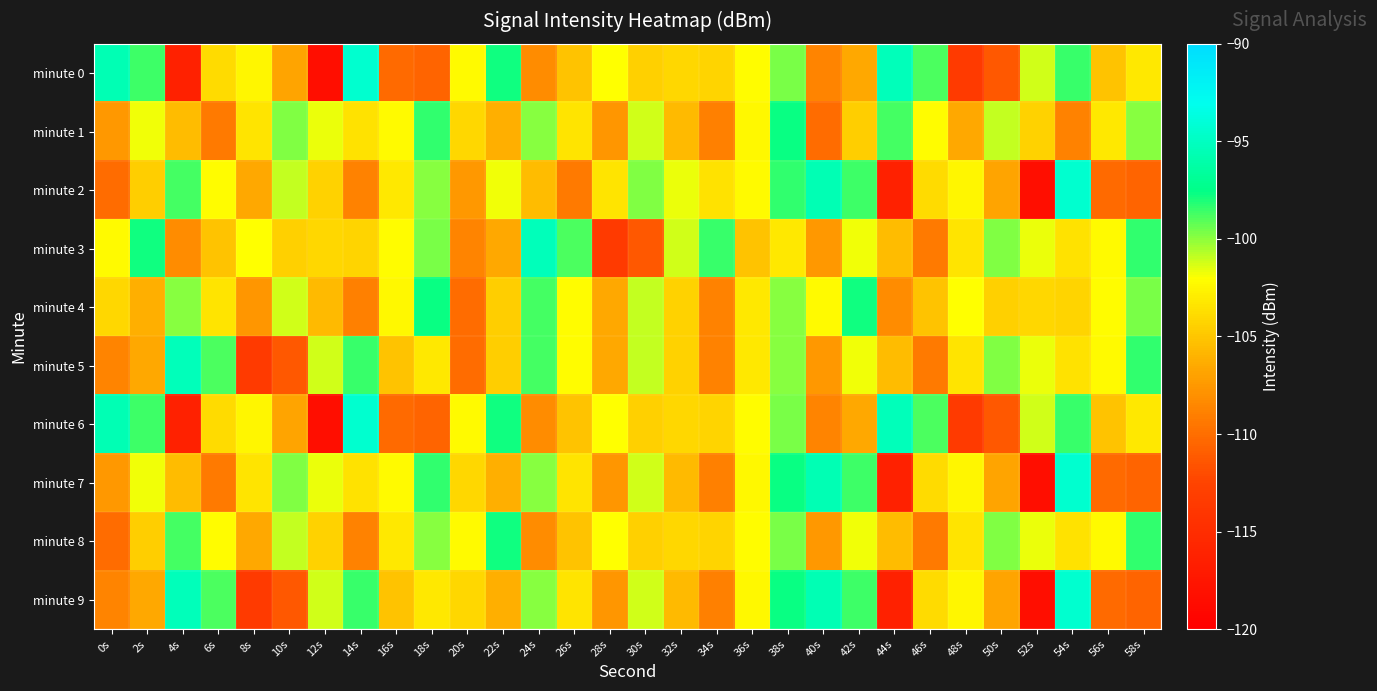

Reading right to left, extract all data points from this chart.

minute 0: 58s=-103.2	56s=-105.2	54s=-98.5	52s=-101.2	50s=-111.2	48s=-113.6	46s=-98.8	44s=-95.4	42s=-106.6	40s=-108.7	38s=-99.7	36s=-102.1	34s=-104.3	32s=-104.1	30s=-104.4	28s=-102.0	26s=-105.2	24s=-108.2	22s=-97.8	20s=-102.2	18s=-110.5	16s=-110.2	14s=-94.4	12s=-118.3	10s=-106.8	8s=-102.5	6s=-103.9	4s=-116.4	2s=-98.7	0s=-95.5
minute 1: 58s=-99.9	56s=-103.2	54s=-108.8	52s=-104.3	50s=-101.0	48s=-106.5	46s=-102.1	44s=-98.8	42s=-104.6	40s=-110.1	38s=-97.7	36s=-102.3	34s=-108.9	32s=-105.7	30s=-101.2	28s=-107.7	26s=-103.5	24s=-99.9	22s=-106.2	20s=-104.1	18s=-98.3	16s=-102.3	14s=-103.5	12s=-101.7	10s=-99.7	8s=-103.5	6s=-109.2	4s=-105.5	2s=-101.8	0s=-107.5
minute 2: 58s=-110.5	56s=-110.2	54s=-94.4	52s=-118.3	50s=-106.8	48s=-102.5	46s=-103.9	44s=-116.4	42s=-98.7	40s=-95.5	38s=-98.3	36s=-102.3	34s=-103.5	32s=-101.7	30s=-99.7	28s=-103.5	26s=-109.2	24s=-105.5	22s=-101.8	20s=-107.5	18s=-99.9	16s=-103.2	14s=-108.8	12s=-104.3	10s=-101.0	8s=-106.5	6s=-102.1	4s=-98.8	2s=-104.6	0s=-110.1
minute 3: 58s=-98.3	56s=-102.3	54s=-103.5	52s=-101.7	50s=-99.7	48s=-103.5	46s=-109.2	44s=-105.5	42s=-101.8	40s=-107.5	38s=-103.2	36s=-105.2	34s=-98.5	32s=-101.2	30s=-111.2	28s=-113.6	26s=-98.8	24s=-95.4	22s=-106.6	20s=-108.7	18s=-99.7	16s=-102.1	14s=-104.3	12s=-104.1	10s=-104.4	8s=-102.0	6s=-105.2	4s=-108.2	2s=-97.8	0s=-102.2
minute 4: 58s=-99.7	56s=-102.1	54s=-104.3	52s=-104.1	50s=-104.4	48s=-102.0	46s=-105.2	44s=-108.2	42s=-97.8	40s=-102.2	38s=-99.9	36s=-103.2	34s=-108.8	32s=-104.3	30s=-101.0	28s=-106.5	26s=-102.1	24s=-98.8	22s=-104.6	20s=-110.1	18s=-97.7	16s=-102.3	14s=-108.9	12s=-105.7	10s=-101.2	8s=-107.7	6s=-103.5	4s=-99.9	2s=-106.2	0s=-104.1
minute 5: 58s=-98.3	56s=-102.3	54s=-103.5	52s=-101.7	50s=-99.7	48s=-103.5	46s=-109.2	44s=-105.5	42s=-101.8	40s=-107.5	38s=-99.9	36s=-103.2	34s=-108.8	32s=-104.3	30s=-101.0	28s=-106.5	26s=-102.1	24s=-98.8	22s=-104.6	20s=-110.1	18s=-103.2	16s=-105.2	14s=-98.5	12s=-101.2	10s=-111.2	8s=-113.6	6s=-98.8	4s=-95.4	2s=-106.6	0s=-108.7
minute 6: 58s=-103.2	56s=-105.2	54s=-98.5	52s=-101.2	50s=-111.2	48s=-113.6	46s=-98.8	44s=-95.4	42s=-106.6	40s=-108.7	38s=-99.7	36s=-102.1	34s=-104.3	32s=-104.1	30s=-104.4	28s=-102.0	26s=-105.2	24s=-108.2	22s=-97.8	20s=-102.2	18s=-110.5	16s=-110.2	14s=-94.4	12s=-118.3	10s=-106.8	8s=-102.5	6s=-103.9	4s=-116.4	2s=-98.7	0s=-95.5
minute 7: 58s=-110.5	56s=-110.2	54s=-94.4	52s=-118.3	50s=-106.8	48s=-102.5	46s=-103.9	44s=-116.4	42s=-98.7	40s=-95.5	38s=-97.7	36s=-102.3	34s=-108.9	32s=-105.7	30s=-101.2	28s=-107.7	26s=-103.5	24s=-99.9	22s=-106.2	20s=-104.1	18s=-98.3	16s=-102.3	14s=-103.5	12s=-101.7	10s=-99.7	8s=-103.5	6s=-109.2	4s=-105.5	2s=-101.8	0s=-107.5
minute 8: 58s=-98.3	56s=-102.3	54s=-103.5	52s=-101.7	50s=-99.7	48s=-103.5	46s=-109.2	44s=-105.5	42s=-101.8	40s=-107.5	38s=-99.7	36s=-102.1	34s=-104.3	32s=-104.1	30s=-104.4	28s=-102.0	26s=-105.2	24s=-108.2	22s=-97.8	20s=-102.2	18s=-99.9	16s=-103.2	14s=-108.8	12s=-104.3	10s=-101.0	8s=-106.5	6s=-102.1	4s=-98.8	2s=-104.6	0s=-110.1
minute 9: 58s=-110.5	56s=-110.2	54s=-94.4	52s=-118.3	50s=-106.8	48s=-102.5	46s=-103.9	44s=-116.4	42s=-98.7	40s=-95.5	38s=-97.7	36s=-102.3	34s=-108.9	32s=-105.7	30s=-101.2	28s=-107.7	26s=-103.5	24s=-99.9	22s=-106.2	20s=-104.1	18s=-103.2	16s=-105.2	14s=-98.5	12s=-101.2	10s=-111.2	8s=-113.6	6s=-98.8	4s=-95.4	2s=-106.6	0s=-108.7